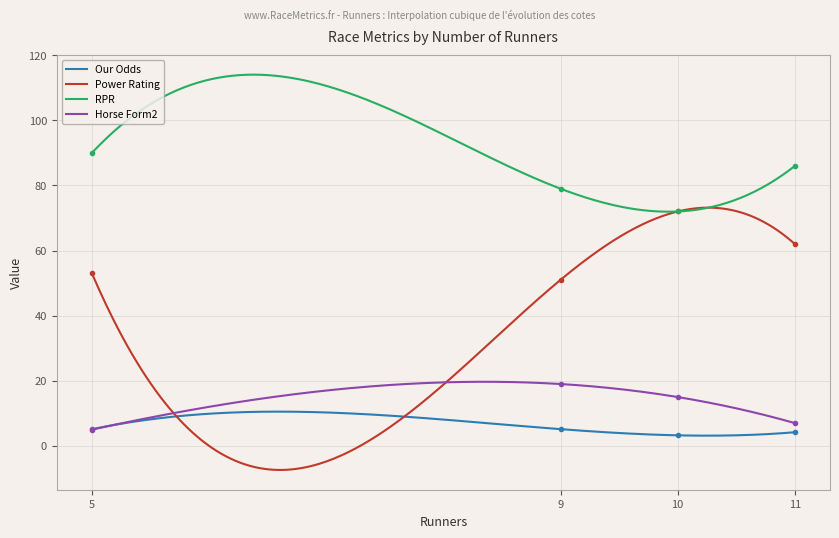

True or false: Horse Form2 and Power Rating intersect in this chart.

True